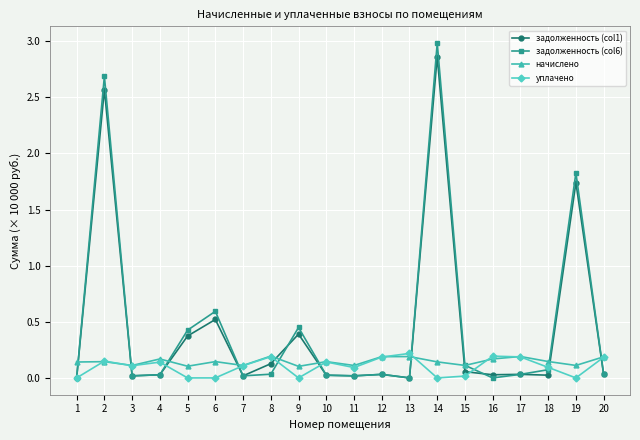

The задолженность (col6) series shows 0.0 at 12. True or false?

True